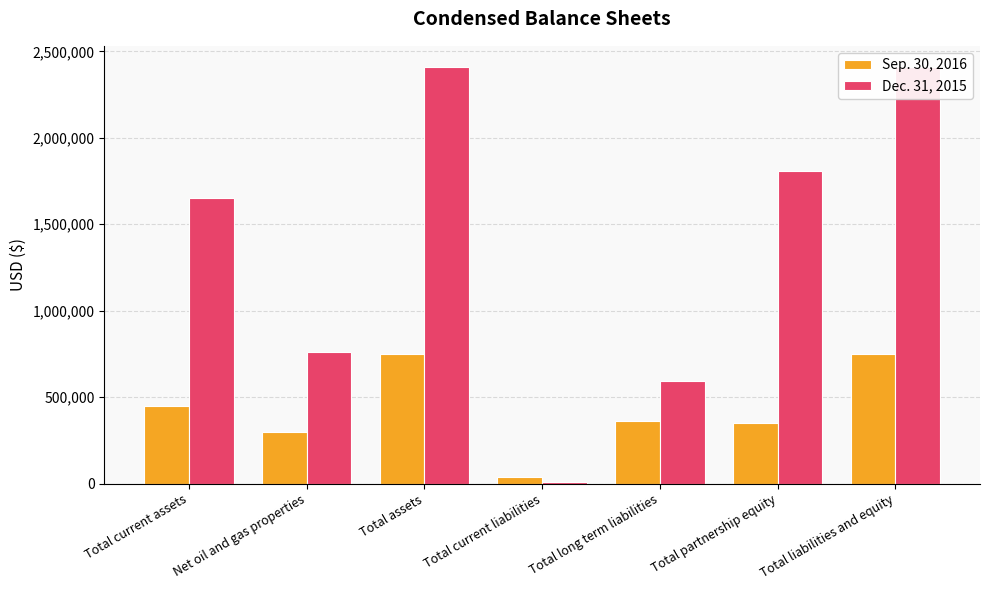

How many categories are shown in the chart?

7